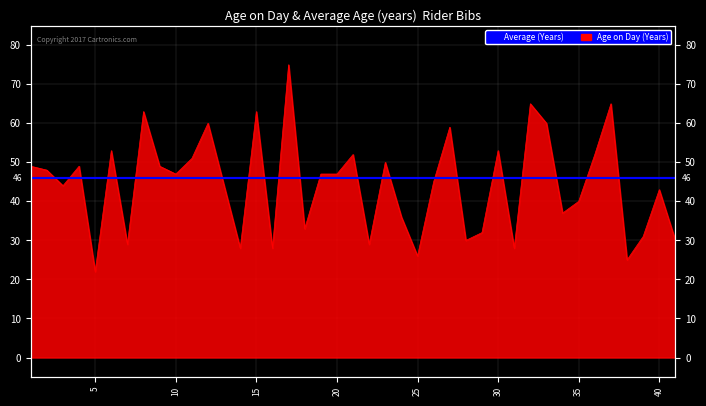

What is the maximum value shown in the chart?

75